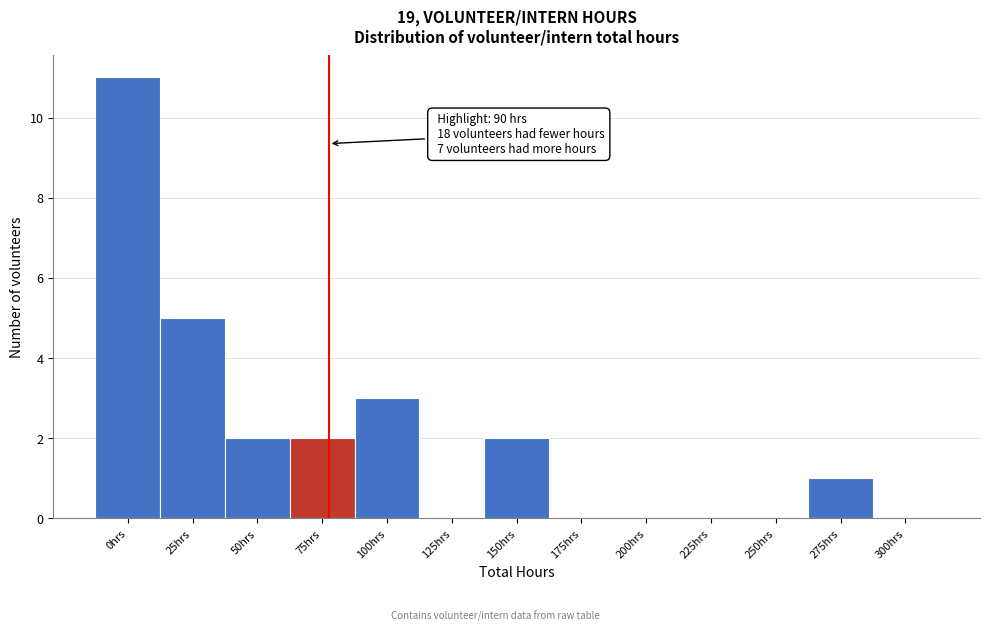

Reading left to right, transcribe all the data shown in this chart.

0hrs=11	25hrs=5	50hrs=2	75hrs=2	100hrs=3	125hrs=0	150hrs=2	175hrs=0	200hrs=0	225hrs=0	250hrs=0	275hrs=1	300hrs=0